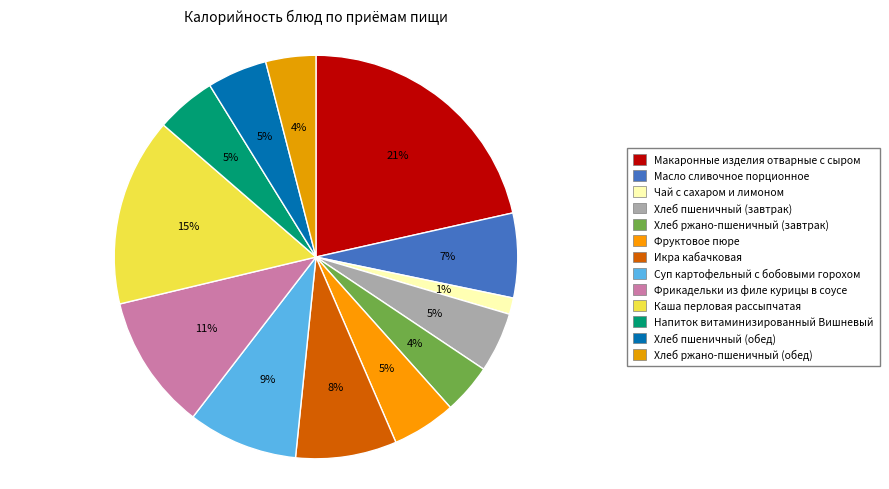

Approximately how many times larger is the value at Каша перловая рассыпчатая compared to Икра кабачковая?

1.9